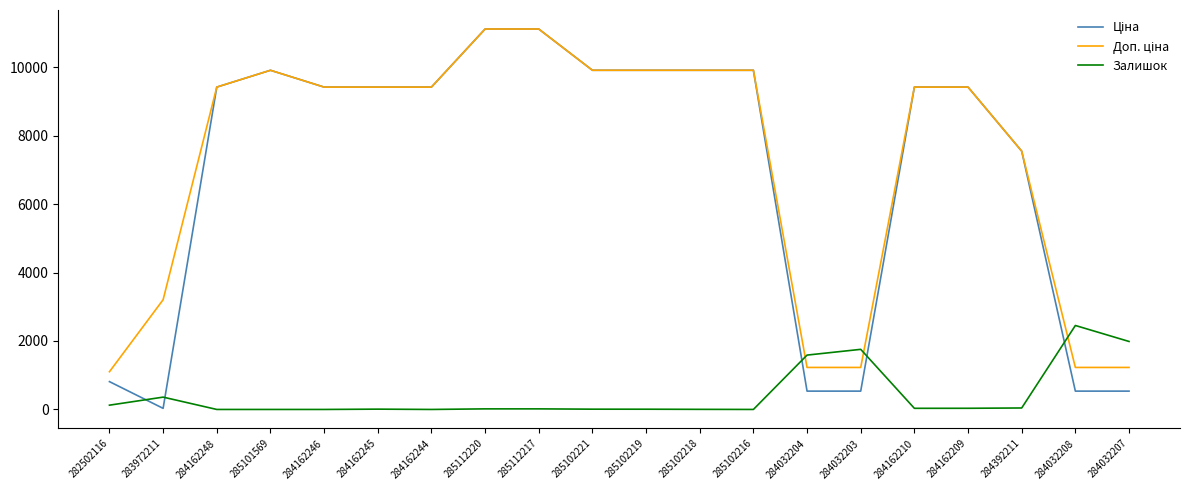

The value of Залишок at 284162244 is 1563.6. True or false?

False